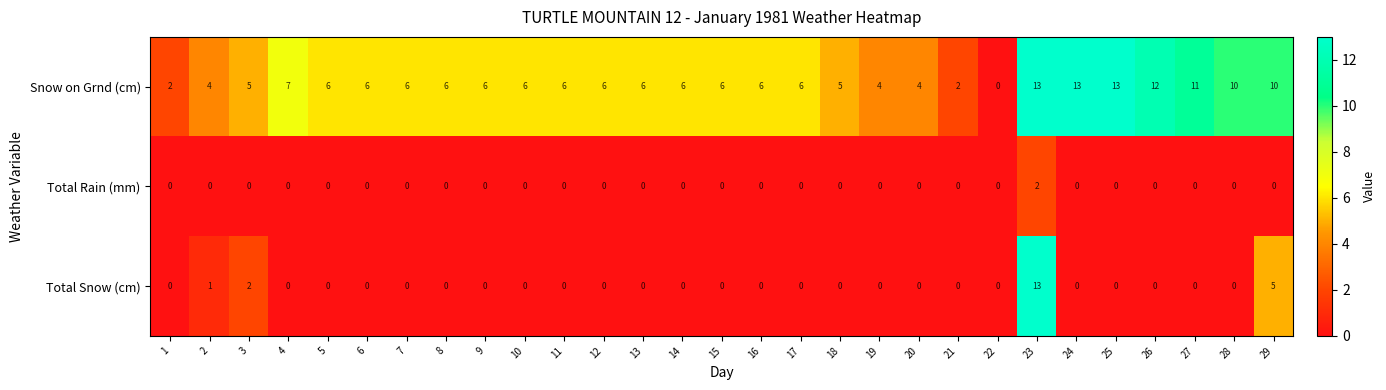

What is the average value of the Snow on Grnd (cm) series?

7